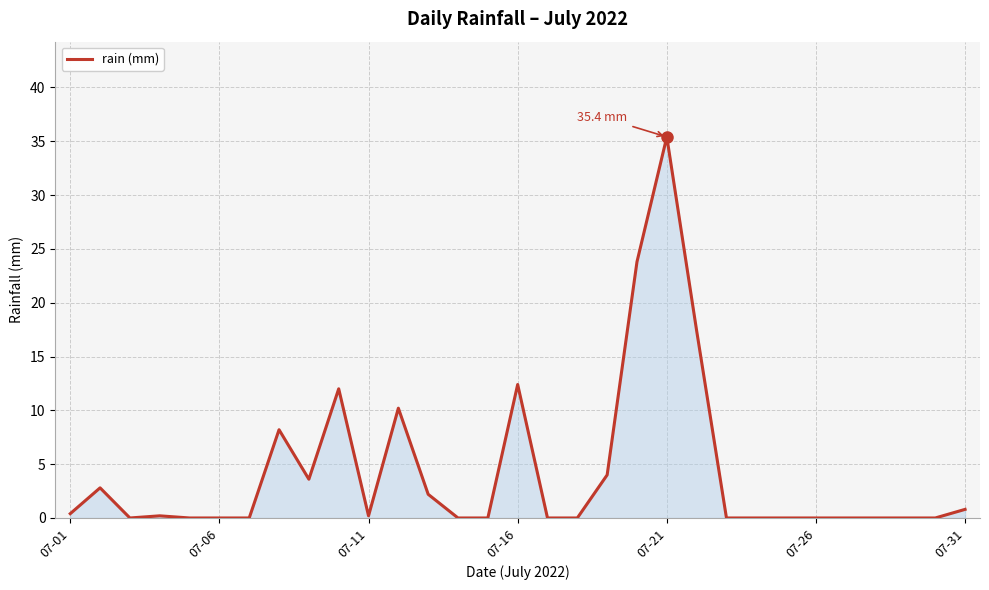

What is the difference between the maximum and minimum values?

35.4